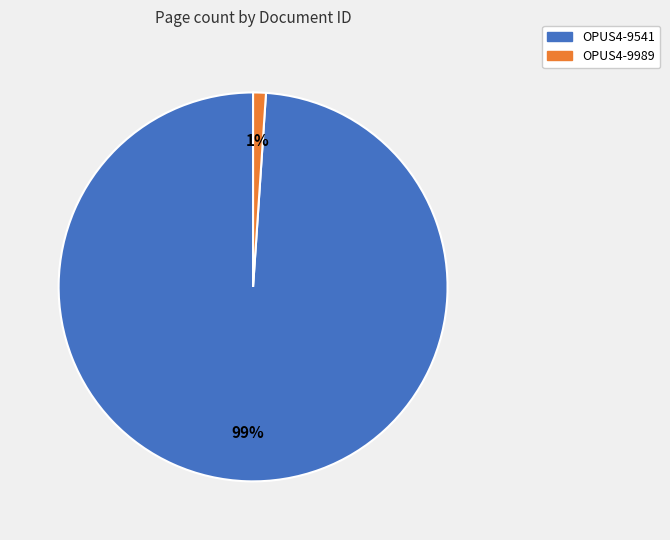

Between OPUS4-9989 and OPUS4-9541, which is larger?

OPUS4-9541